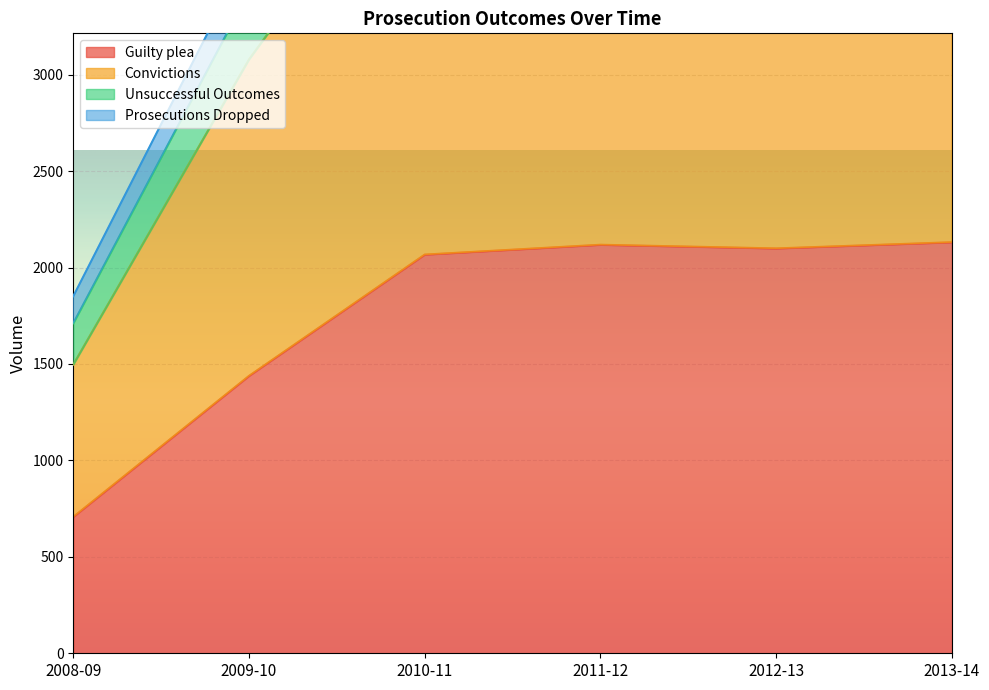

The Unsuccessful Outcomes series shows 2528 at 2008-09. True or false?

False